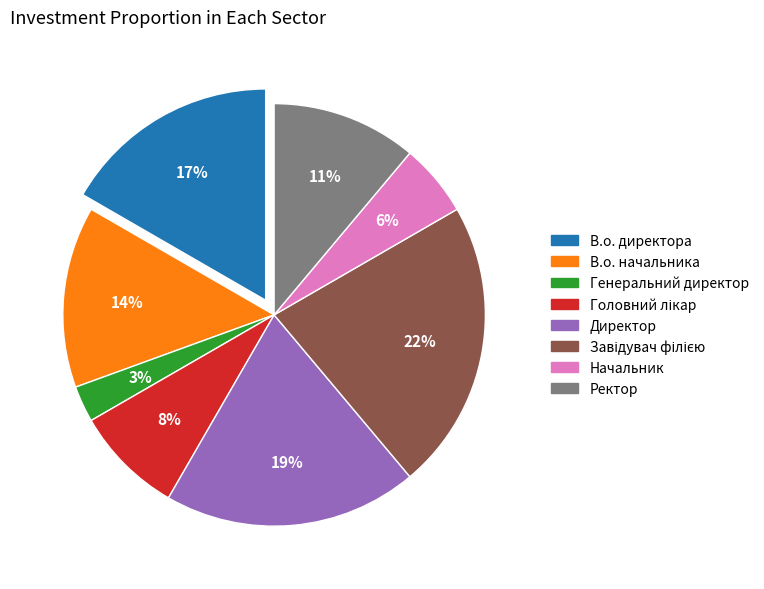

How many slices are in this pie chart?

8